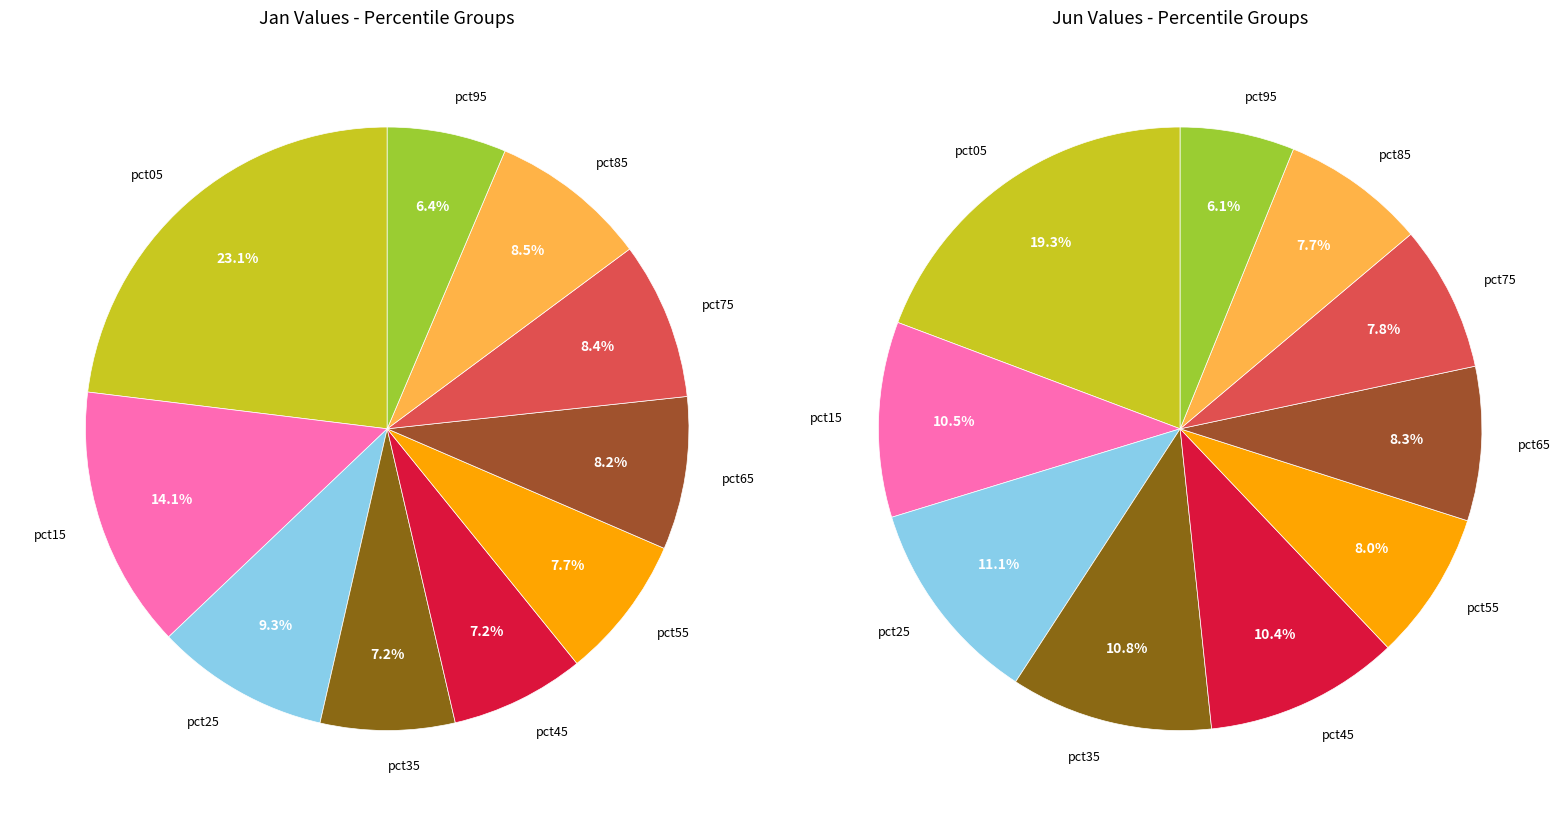

Rank the series at 8 from lowest to highest value.

jun_values, jan_values